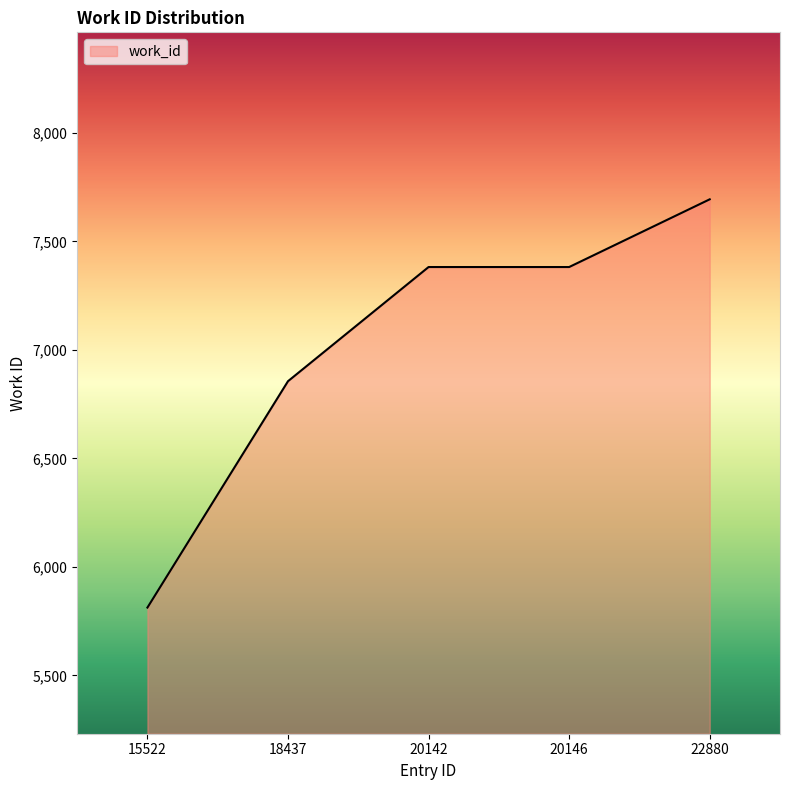

What is the difference between the maximum and minimum values?

1881